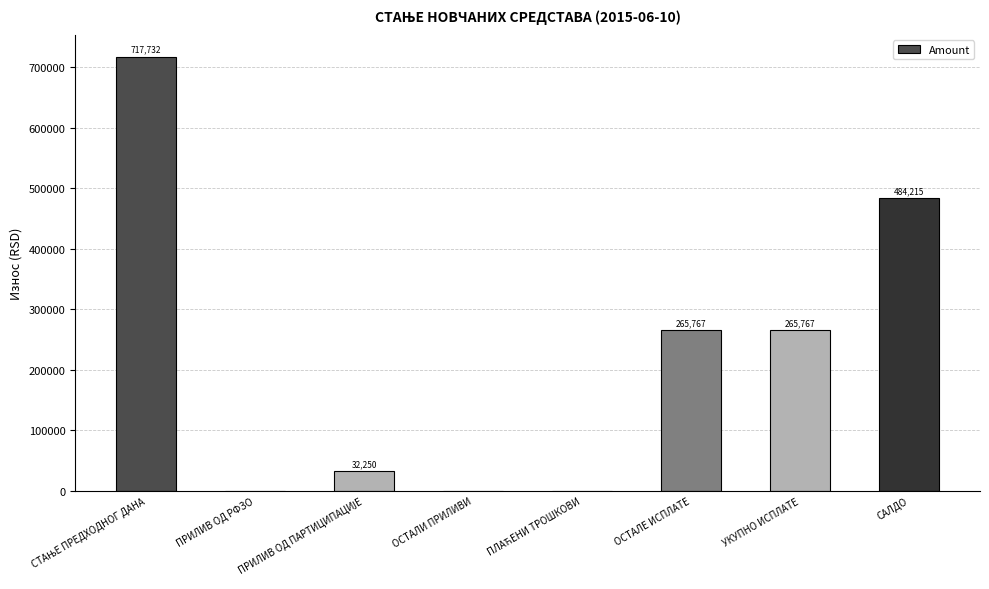

Approximately how many times larger is the value at САЛДО compared to УКУПНО ИСПЛАТЕ?

1.8